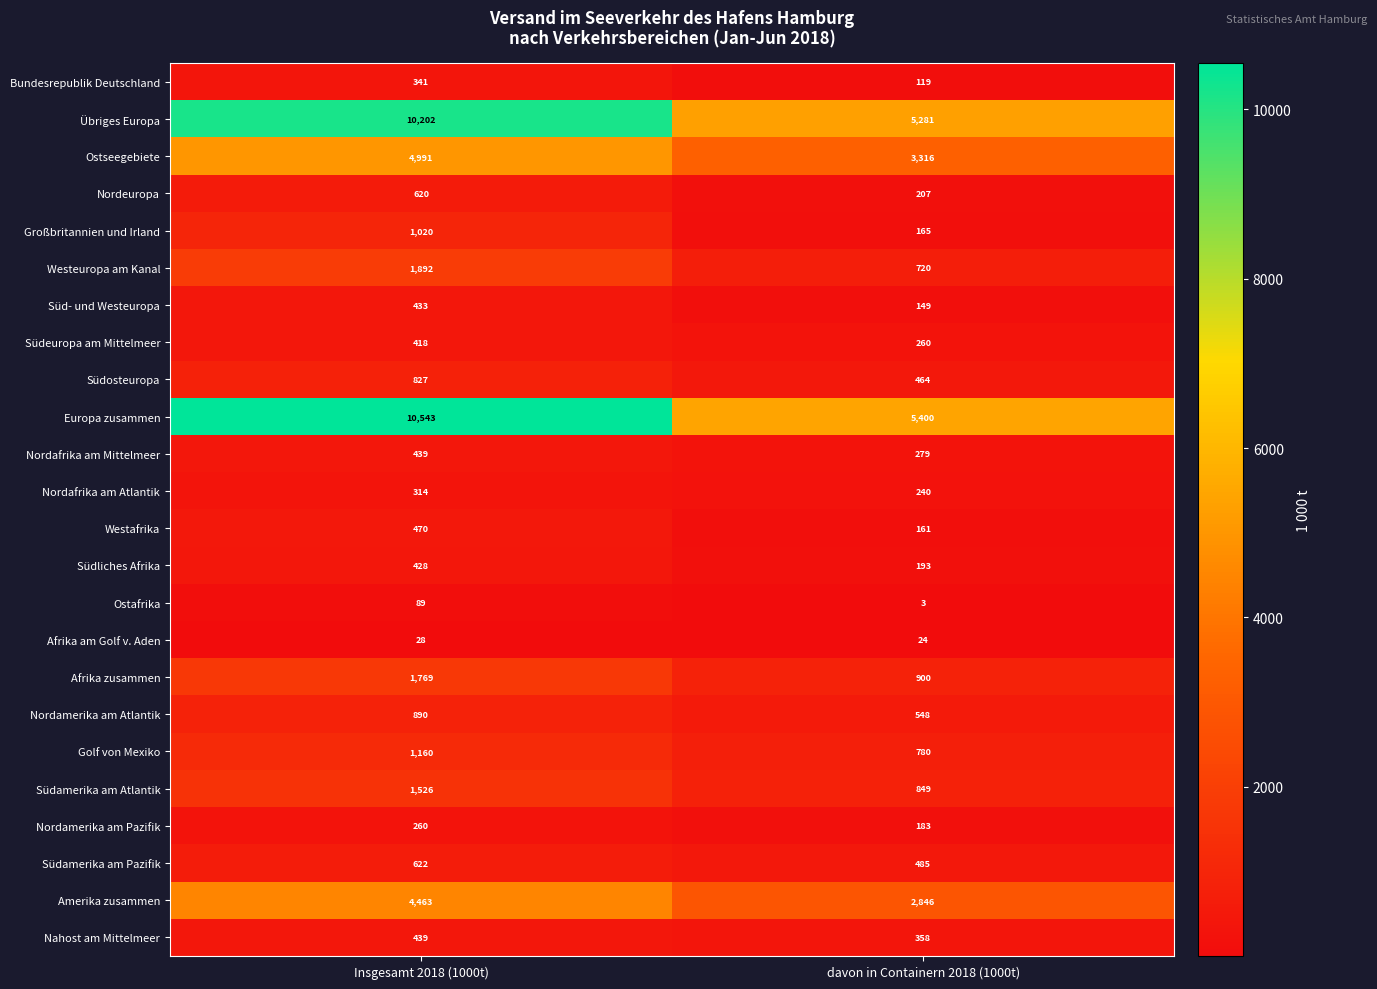

What is the sum of all Afrika zusammen values?

2669